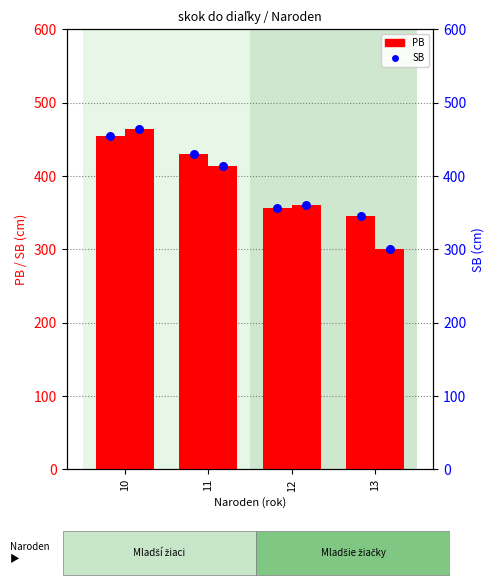

Which series has the largest total across all categories?

PB